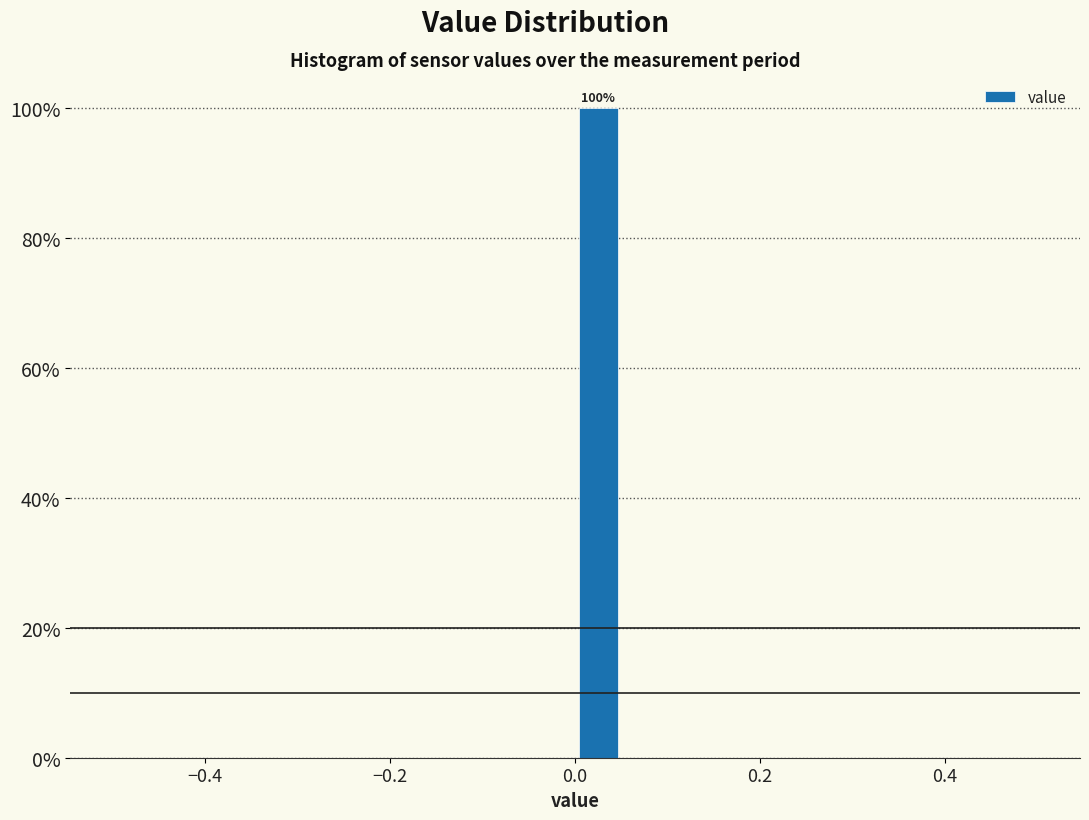

Around what value on the x-axis is the tallest bar? Give the approximate position of its centre, as read against the axis.

0.02